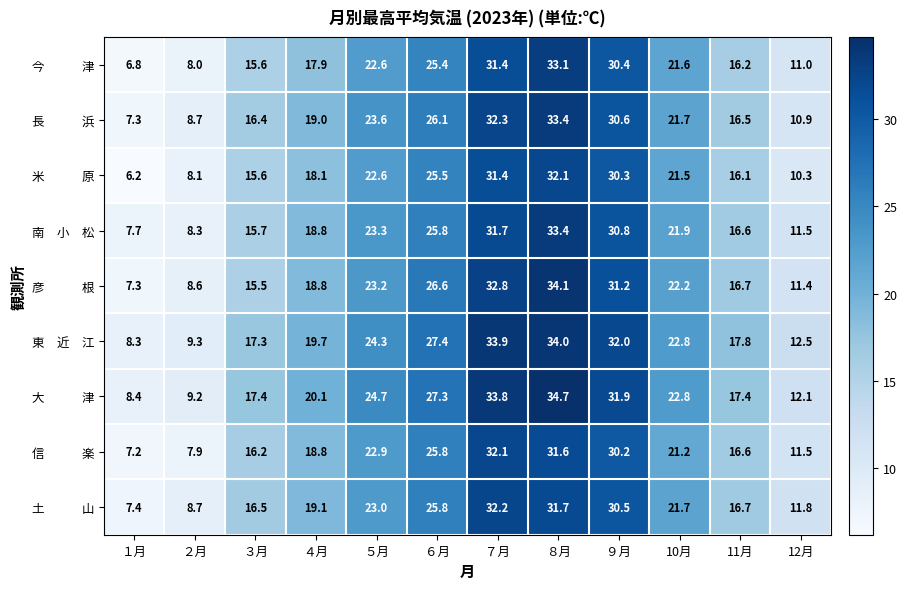

At which category is the sum across all series the highest?

８月